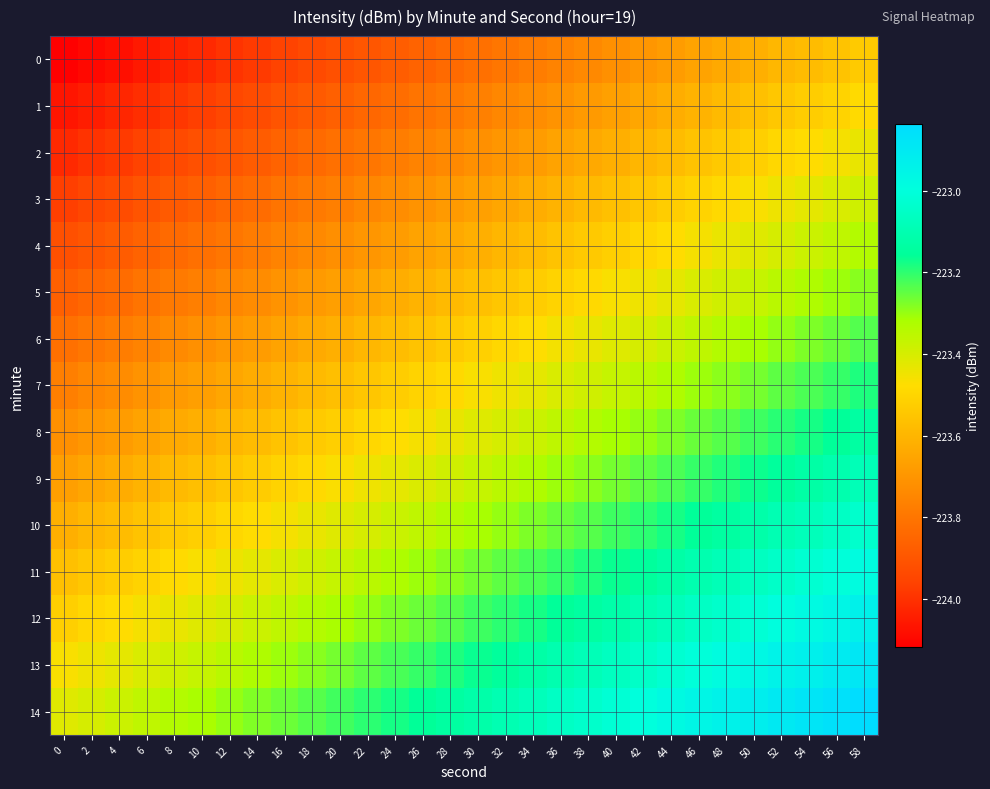

At which category is the sum across all series the highest?

58